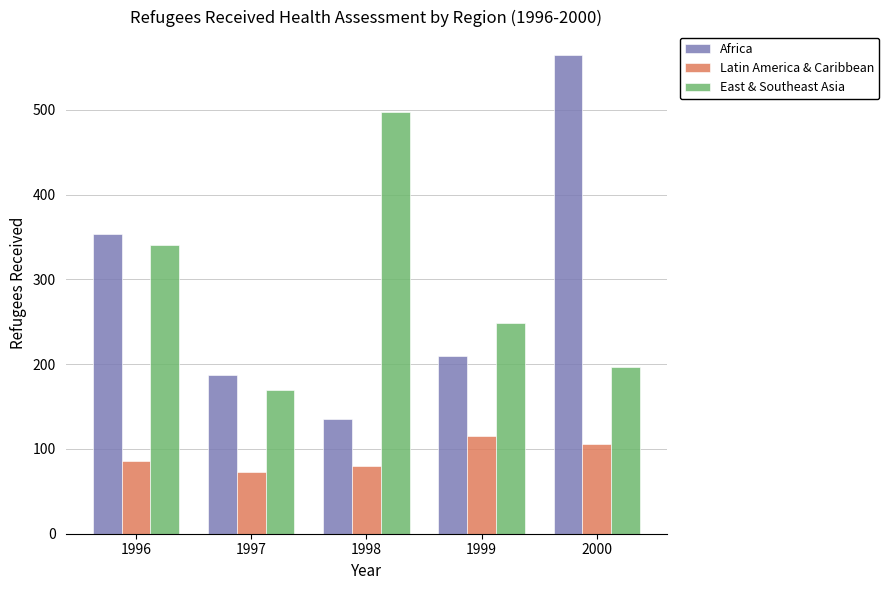

What is the sum of all East & Southeast Asia values?

1453